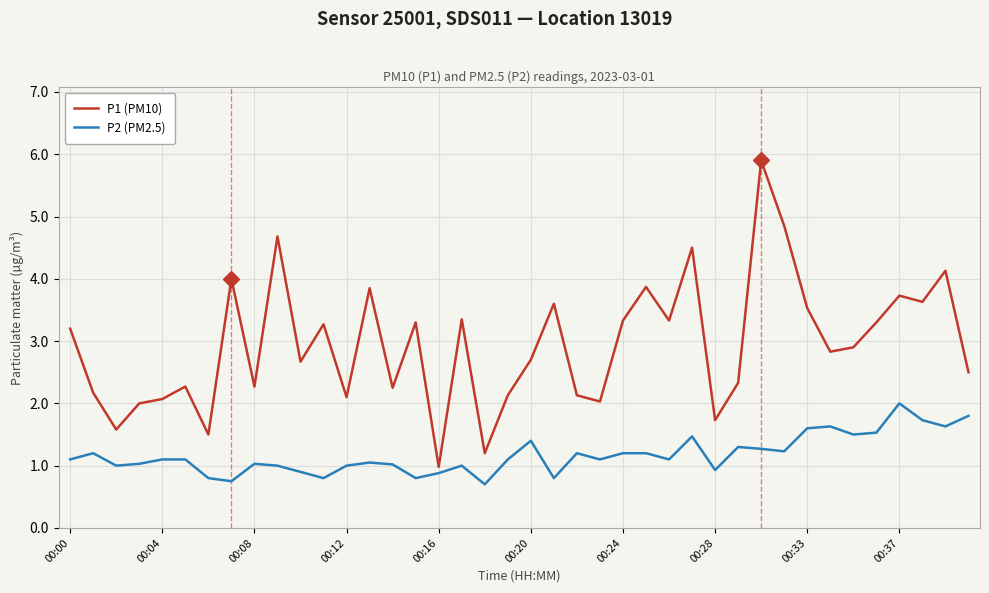

Rank the series by their maximum value, from highest to lowest.

P1 (PM10), P2 (PM2.5)